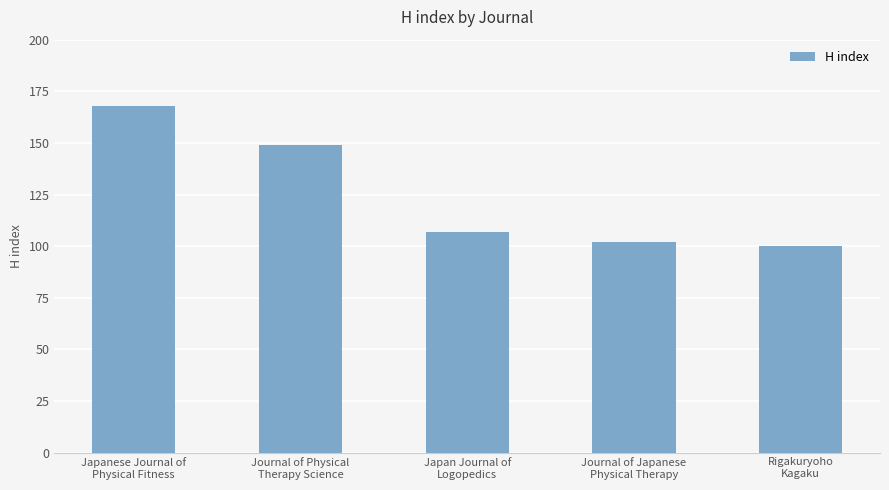

Reading right to left, what are all the values shown in this chart?

Rigakuryoho
Kagaku=100	Journal of Japanese
Physical Therapy=102	Japan Journal of
Logopedics=107	Journal of Physical
Therapy Science=149	Japanese Journal of
Physical Fitness=168